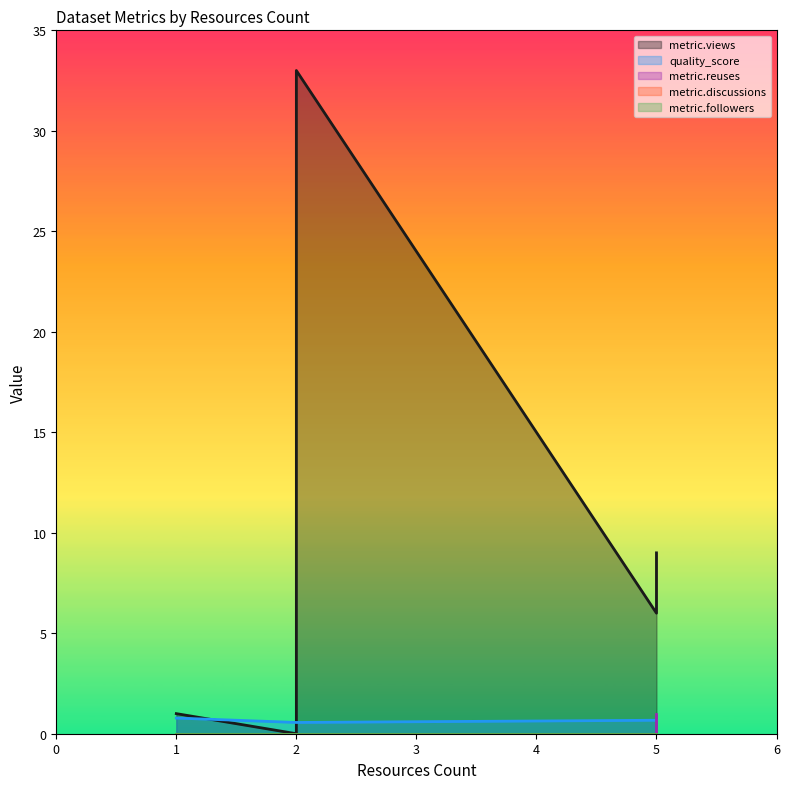

Between 5 and 2, which is larger?

2